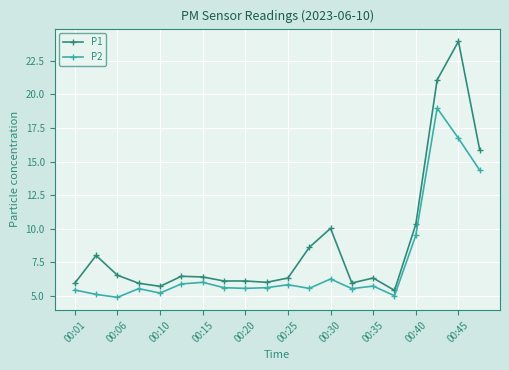

What is the sum of all P2 values?

148.2